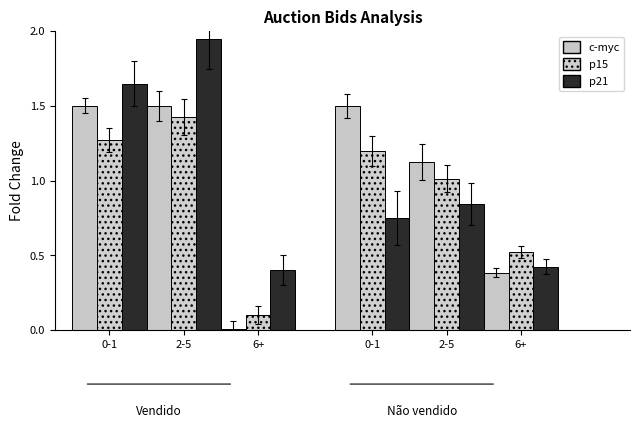

The c-myc series shows 1.5 at 0-1. True or false?

True